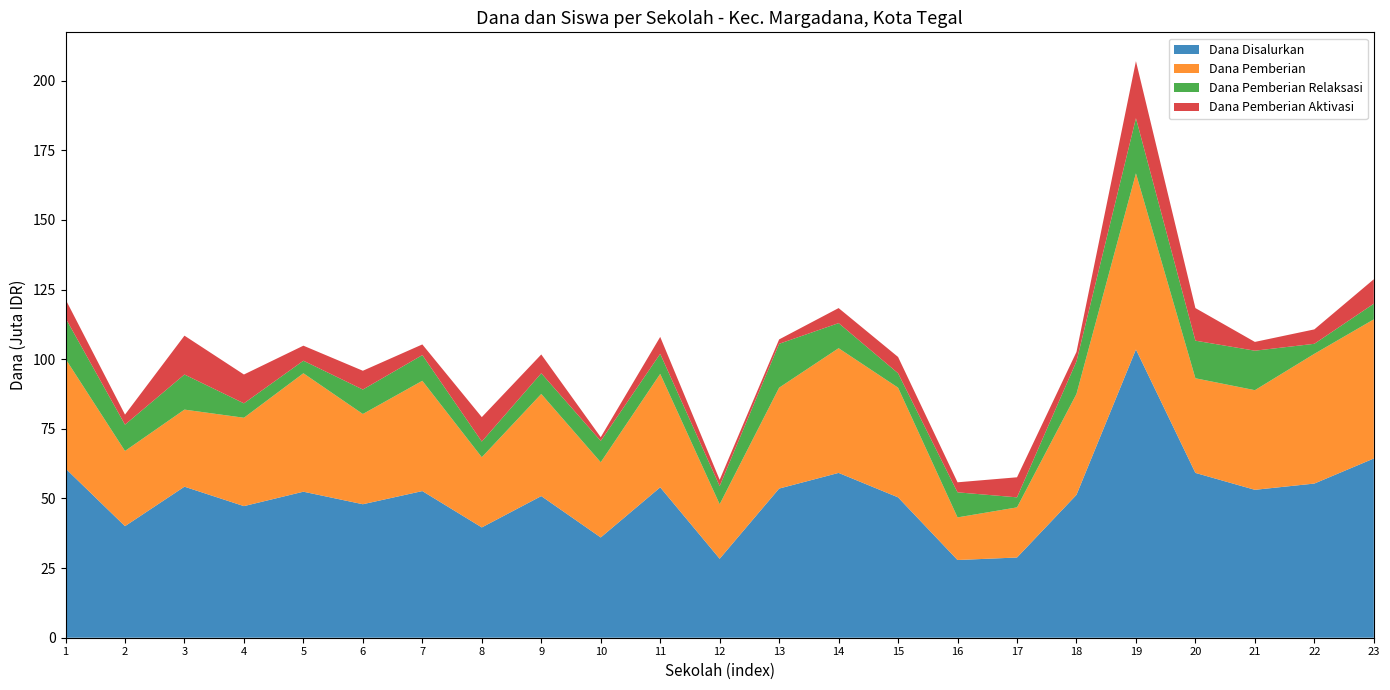

Reading left to right, transcribe all the data shown in this chart.

Dana Disalurkan: SD NEGERI CABAWAN 2 TEGAL=60750000	SD NEGERI KALIGANGSA 04=40050000	SD NEGERI KALIGANGSA 1=54225000	SD NEGERI KALIGANGSA 3=47250000	SD NEGERI KALINYAMAT KULON 1 TEGAL=52425000	SD NEGERI KALINYAMAT KULON 2 TEGAL=47925000	SD NEGERI KALINYAMAT KULON 3=52650000	SD NEGERI KRANDON 1=39600000	SD NEGERI KRANDON 3 TEGAL=50850000	SD NEGERI KRANDON 4=36000000	SD NEGERI MARGADANA 1 TEGAL=54000000	SD NEGERI MARGADANA 2=28350000	SD NEGERI MARGADANA 3=53550000	SD NEGERI MARGADANA 4=59175000	SD NEGERI MARGADANA 5=50400000	SD NEGERI MARGADANA 6=27900000	SD NEGERI MARGADANA 7=28800000	SD NEGERI MARGADANA 8=51300000	SD NEGERI PESURUNGAN LOR 1=103500000	SD NEGERI PESURUNGAN LOR 2=59175000	SD NEGERI SUMURPANGGANG 1=53100000	SD NEGERI SUMURPANGGANG 2=55350000	SD NEGERI SUMURPANGGANG 3=64350000
Siswa Disalurkan: SD NEGERI CABAWAN 2 TEGAL=152	SD NEGERI KALIGANGSA 04=107	SD NEGERI KALIGANGSA 1=132	SD NEGERI KALIGANGSA 3=117	SD NEGERI KALINYAMAT KULON 1 TEGAL=128	SD NEGERI KALINYAMAT KULON 2 TEGAL=116	SD NEGERI KALINYAMAT KULON 3=127	SD NEGERI KRANDON 1=96	SD NEGERI KRANDON 3 TEGAL=125	SD NEGERI KRANDON 4=90	SD NEGERI MARGADANA 1 TEGAL=130	SD NEGERI MARGADANA 2=69	SD NEGERI MARGADANA 3=134	SD NEGERI MARGADANA 4=146	SD NEGERI MARGADANA 5=126	SD NEGERI MARGADANA 6=66	SD NEGERI MARGADANA 7=70	SD NEGERI MARGADANA 8=130	SD NEGERI PESURUNGAN LOR 1=269	SD NEGERI PESURUNGAN LOR 2=142	SD NEGERI SUMURPANGGANG 1=131	SD NEGERI SUMURPANGGANG 2=133	SD NEGERI SUMURPANGGANG 3=155
Dana Pemberian: SD NEGERI CABAWAN 2 TEGAL=39375000	SD NEGERI KALIGANGSA 04=27000000	SD NEGERI KALIGANGSA 1=27675000	SD NEGERI KALIGANGSA 3=31725000	SD NEGERI KALINYAMAT KULON 1 TEGAL=42525000	SD NEGERI KALINYAMAT KULON 2 TEGAL=32400000	SD NEGERI KALINYAMAT KULON 3=39600000	SD NEGERI KRANDON 1=25200000	SD NEGERI KRANDON 3 TEGAL=36675000	SD NEGERI KRANDON 4=27000000	SD NEGERI MARGADANA 1 TEGAL=40725000	SD NEGERI MARGADANA 2=19575000	SD NEGERI MARGADANA 3=36225000	SD NEGERI MARGADANA 4=44775000	SD NEGERI MARGADANA 5=39375000	SD NEGERI MARGADANA 6=15300000	SD NEGERI MARGADANA 7=18000000	SD NEGERI MARGADANA 8=36225000	SD NEGERI PESURUNGAN LOR 1=63225000	SD NEGERI PESURUNGAN LOR 2=33975000	SD NEGERI SUMURPANGGANG 1=35775000	SD NEGERI SUMURPANGGANG 2=46575000	SD NEGERI SUMURPANGGANG 3=49950000
Dana Pemberian Relaksasi: SD NEGERI CABAWAN 2 TEGAL=14625000	SD NEGERI KALIGANGSA 04=9450000	SD NEGERI KALIGANGSA 1=12600000	SD NEGERI KALIGANGSA 3=5175000	SD NEGERI KALINYAMAT KULON 1 TEGAL=4500000	SD NEGERI KALINYAMAT KULON 2 TEGAL=8775000	SD NEGERI KALINYAMAT KULON 3=9225000	SD NEGERI KRANDON 1=5625000	SD NEGERI KRANDON 3 TEGAL=7425000	SD NEGERI KRANDON 4=7650000	SD NEGERI MARGADANA 1 TEGAL=7200000	SD NEGERI MARGADANA 2=6525000	SD NEGERI MARGADANA 3=15750000	SD NEGERI MARGADANA 4=9000000	SD NEGERI MARGADANA 5=5175000	SD NEGERI MARGADANA 6=9000000	SD NEGERI MARGADANA 7=3600000	SD NEGERI MARGADANA 8=11700000	SD NEGERI PESURUNGAN LOR 1=19800000	SD NEGERI PESURUNGAN LOR 2=13500000	SD NEGERI SUMURPANGGANG 1=14175000	SD NEGERI SUMURPANGGANG 2=3600000	SD NEGERI SUMURPANGGANG 3=5625000
Dana Pemberian Aktivasi: SD NEGERI CABAWAN 2 TEGAL=6750000	SD NEGERI KALIGANGSA 04=3600000	SD NEGERI KALIGANGSA 1=13950000	SD NEGERI KALIGANGSA 3=10350000	SD NEGERI KALINYAMAT KULON 1 TEGAL=5400000	SD NEGERI KALINYAMAT KULON 2 TEGAL=6750000	SD NEGERI KALINYAMAT KULON 3=3825000	SD NEGERI KRANDON 1=8775000	SD NEGERI KRANDON 3 TEGAL=6750000	SD NEGERI KRANDON 4=1350000	SD NEGERI MARGADANA 1 TEGAL=6075000	SD NEGERI MARGADANA 2=2250000	SD NEGERI MARGADANA 3=1575000	SD NEGERI MARGADANA 4=5400000	SD NEGERI MARGADANA 5=5850000	SD NEGERI MARGADANA 6=3600000	SD NEGERI MARGADANA 7=7200000	SD NEGERI MARGADANA 8=3375000	SD NEGERI PESURUNGAN LOR 1=20475000	SD NEGERI PESURUNGAN LOR 2=11700000	SD NEGERI SUMURPANGGANG 1=3150000	SD NEGERI SUMURPANGGANG 2=5175000	SD NEGERI SUMURPANGGANG 3=8775000
Siswa Pemberian: SD NEGERI CABAWAN 2 TEGAL=93	SD NEGERI KALIGANGSA 04=66	SD NEGERI KALIGANGSA 1=67	SD NEGERI KALIGANGSA 3=75	SD NEGERI KALINYAMAT KULON 1 TEGAL=101	SD NEGERI KALINYAMAT KULON 2 TEGAL=75	SD NEGERI KALINYAMAT KULON 3=96	SD NEGERI KRANDON 1=59	SD NEGERI KRANDON 3 TEGAL=87	SD NEGERI KRANDON 4=65	SD NEGERI MARGADANA 1 TEGAL=96	SD NEGERI MARGADANA 2=46	SD NEGERI MARGADANA 3=85	SD NEGERI MARGADANA 4=108	SD NEGERI MARGADANA 5=94	SD NEGERI MARGADANA 6=37	SD NEGERI MARGADANA 7=44	SD NEGERI MARGADANA 8=89	SD NEGERI PESURUNGAN LOR 1=154	SD NEGERI PESURUNGAN LOR 2=80	SD NEGERI SUMURPANGGANG 1=85	SD NEGERI SUMURPANGGANG 2=112	SD NEGERI SUMURPANGGANG 3=119